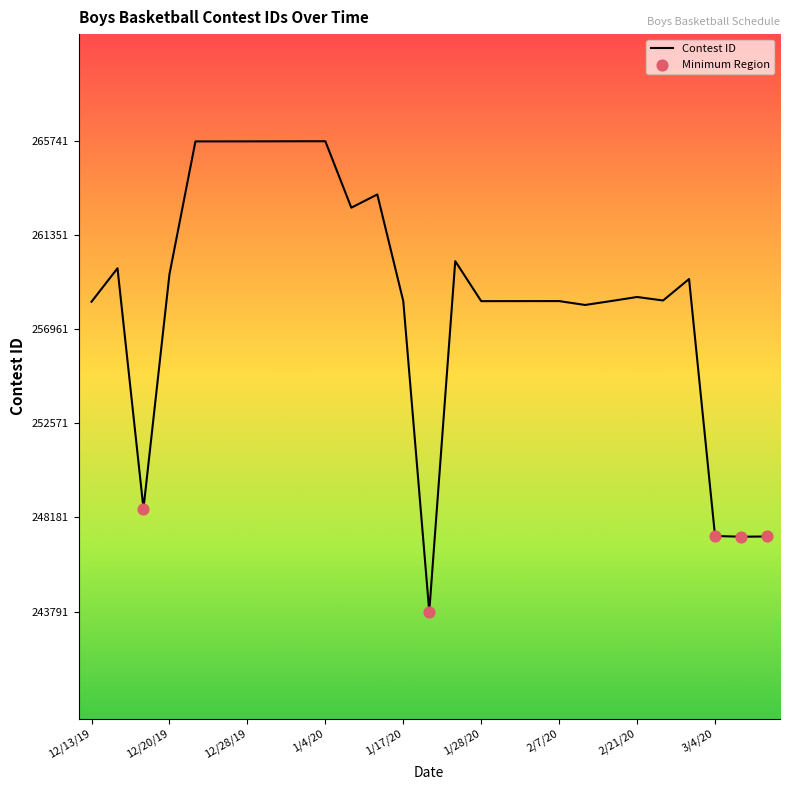

What is the maximum value shown in the chart?

265741